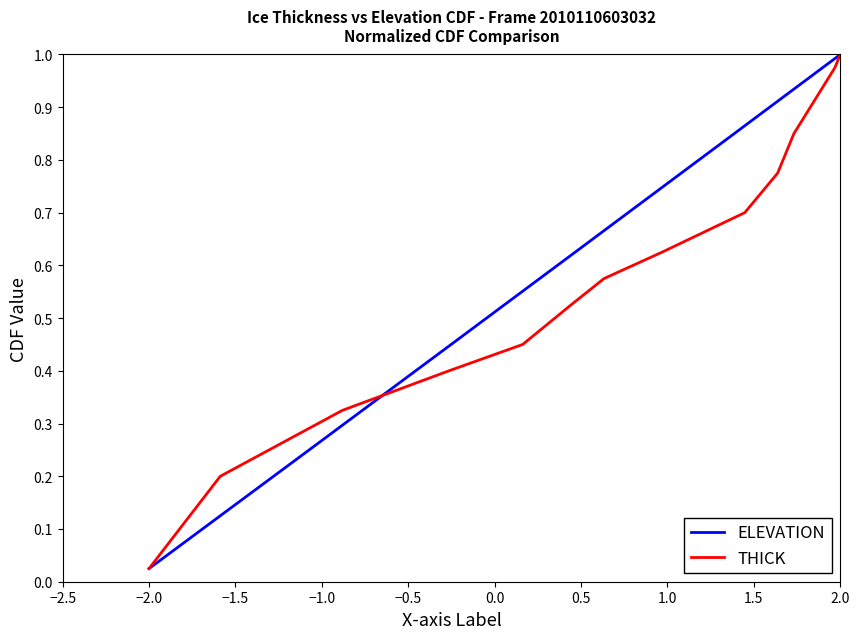

Which category has the lowest value in the ELEVATION series?

−2.0